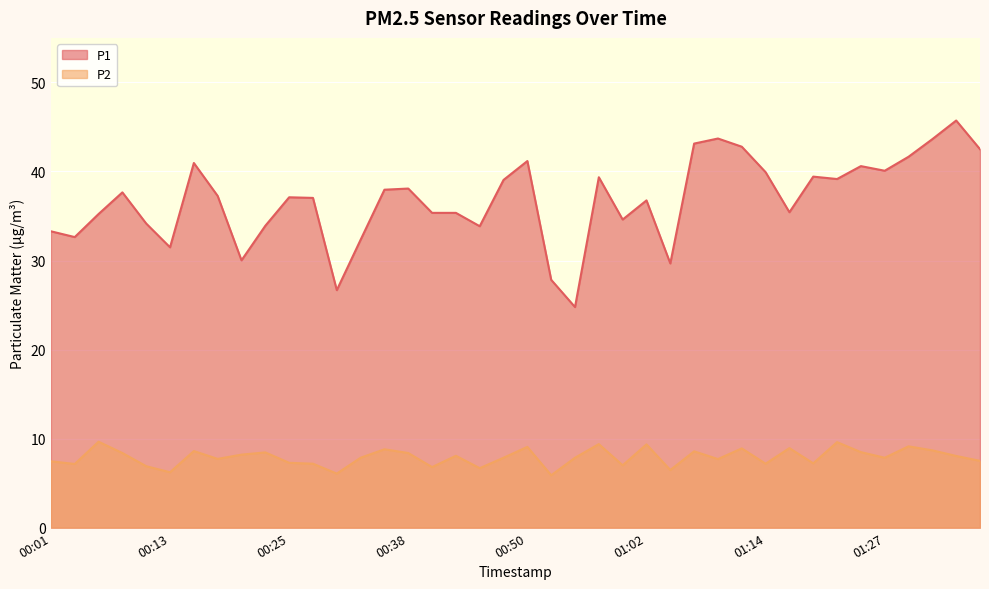

Count the number of categories in the chart.

40